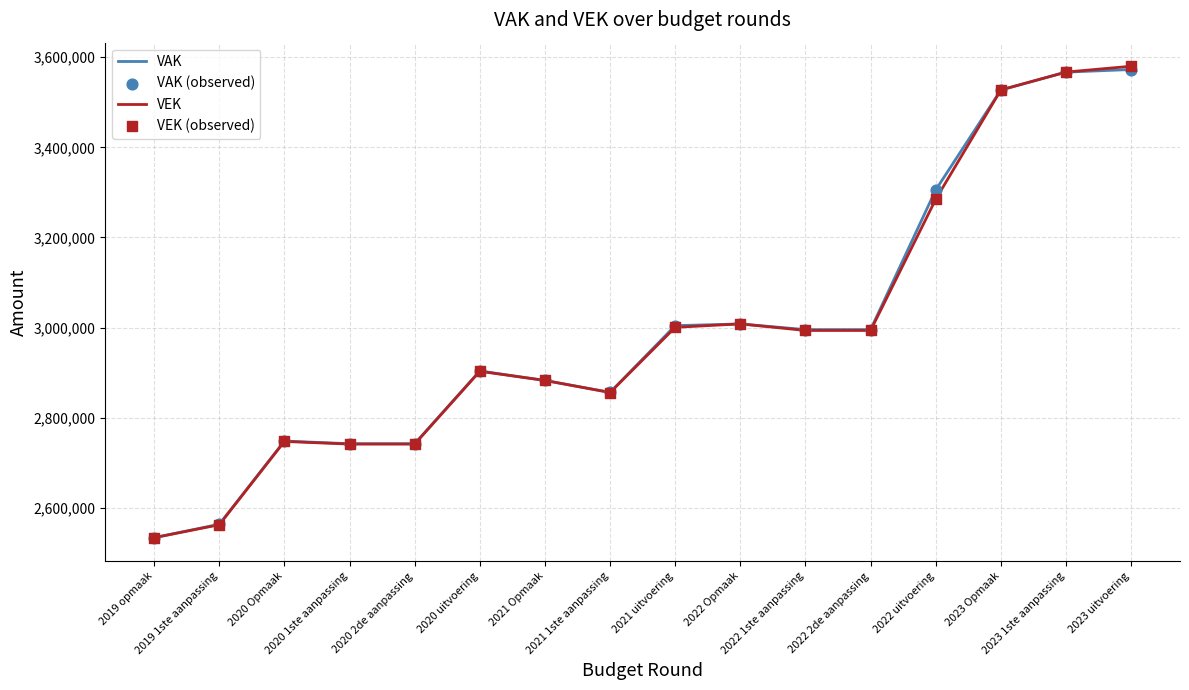

What is the lowest value of the VAK series?

2533538